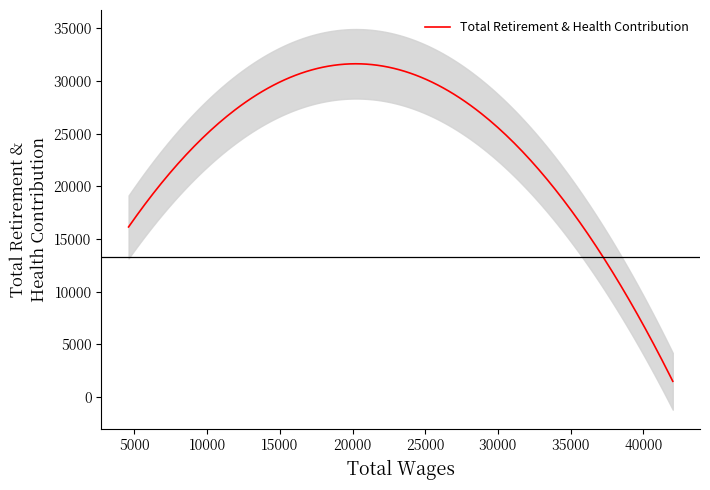

True or false: the data shows 16103 at 4.

False